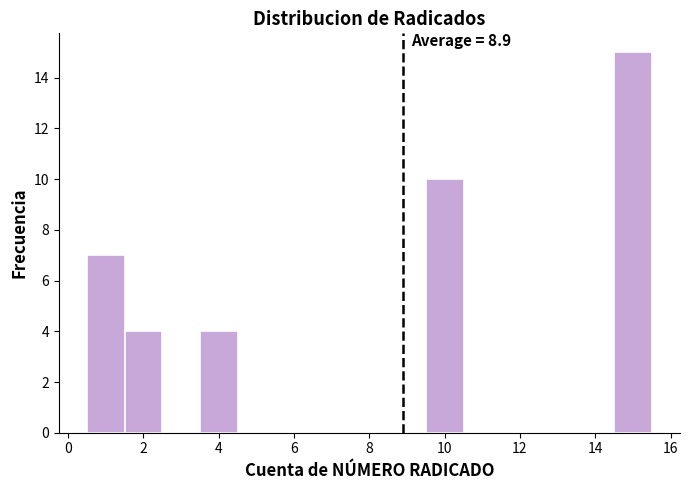

Over which range of the x-axis is the bar tallest?

14.5 to 15.5